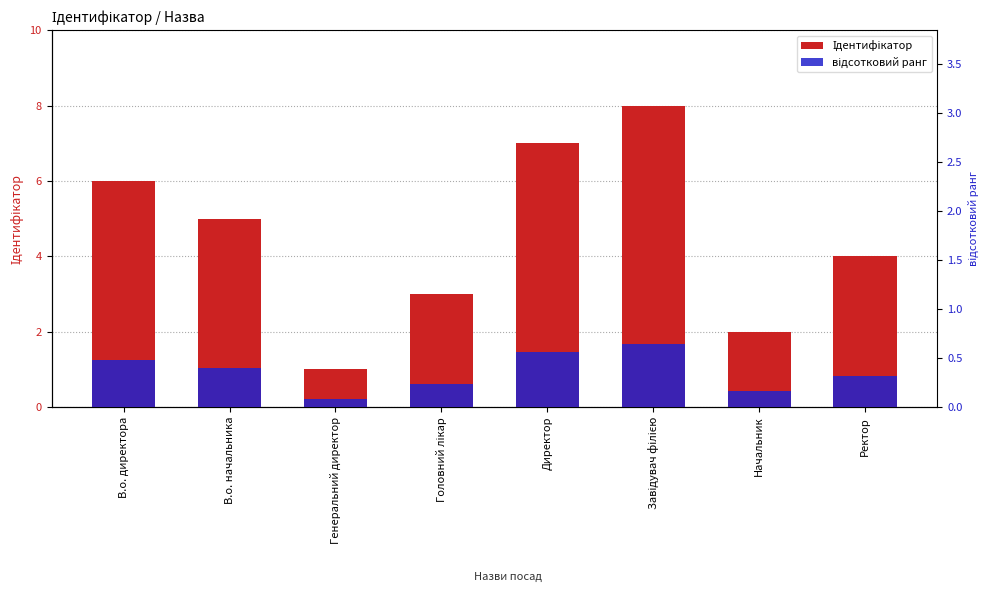

Which series changed the most between Генеральний директор and Завідувач філією?

Ідентифікатор